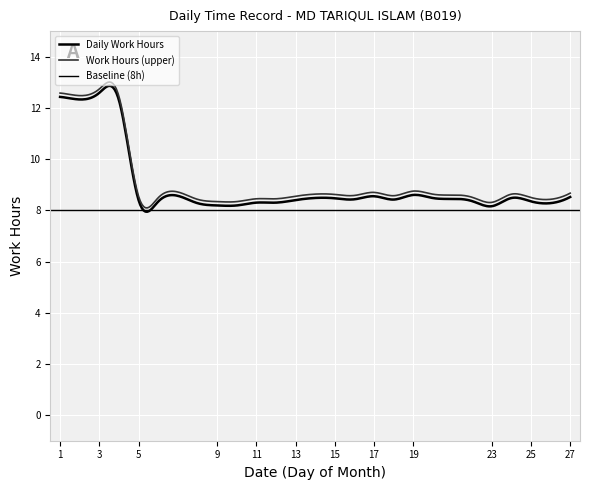

Reading left to right, transcribe all the data shown in this chart.

1=12.4	2=12.3	3=12.6	4=12.3	5=8.4	6=8.3	8=8.3	9=8.2	10=8.2	11=8.3	12=8.3	13=8.4	15=8.5	16=8.4	17=8.6	18=8.4	19=8.6	20=8.5	22=8.4	23=8.2	24=8.5	25=8.3	26=8.3	27=8.5